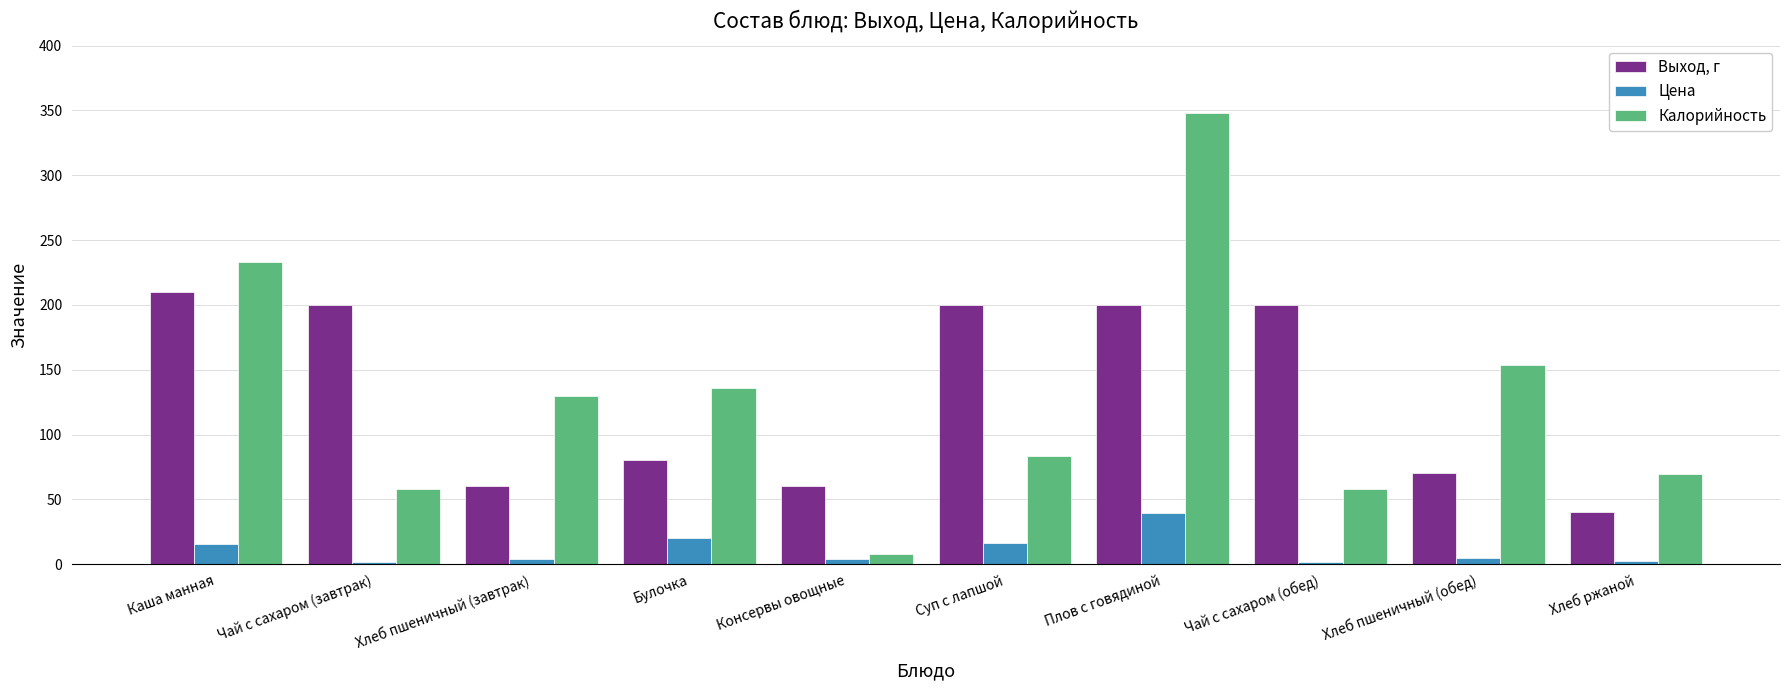

How many bars are there in total?

30